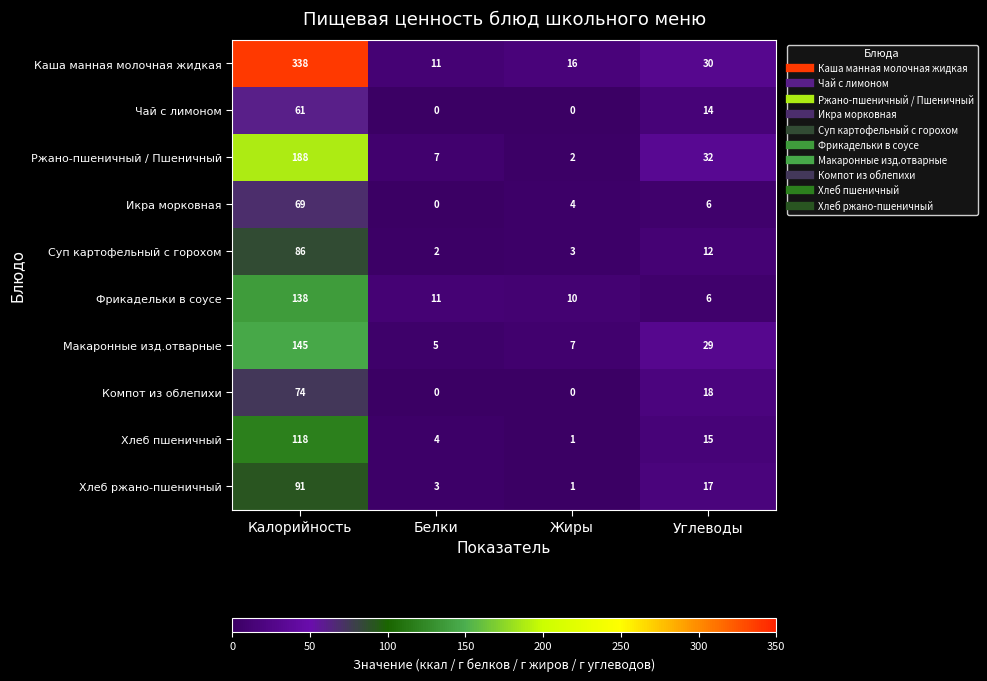

The Суп картофельный с горохом series shows 2 at Белки. True or false?

True